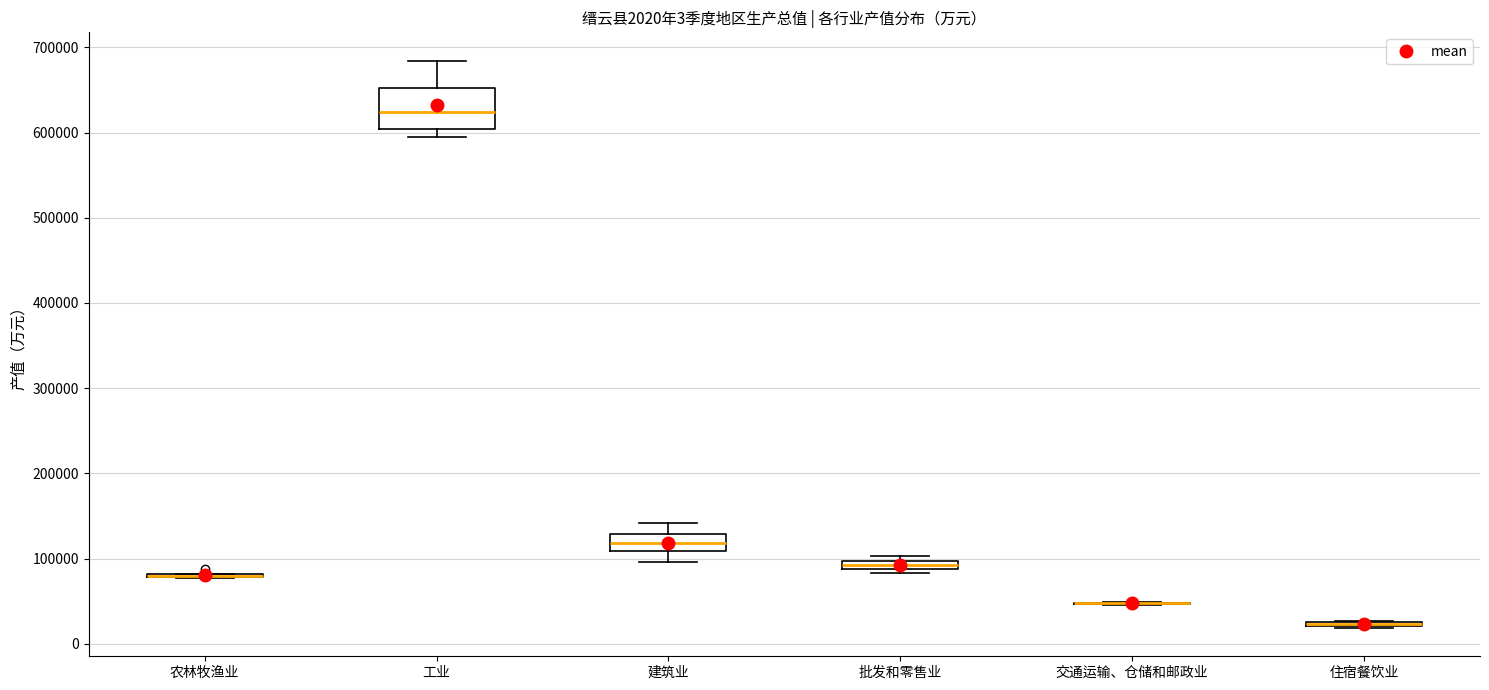

Which box is the tallest, from its lower edge to its upper edge?

工业